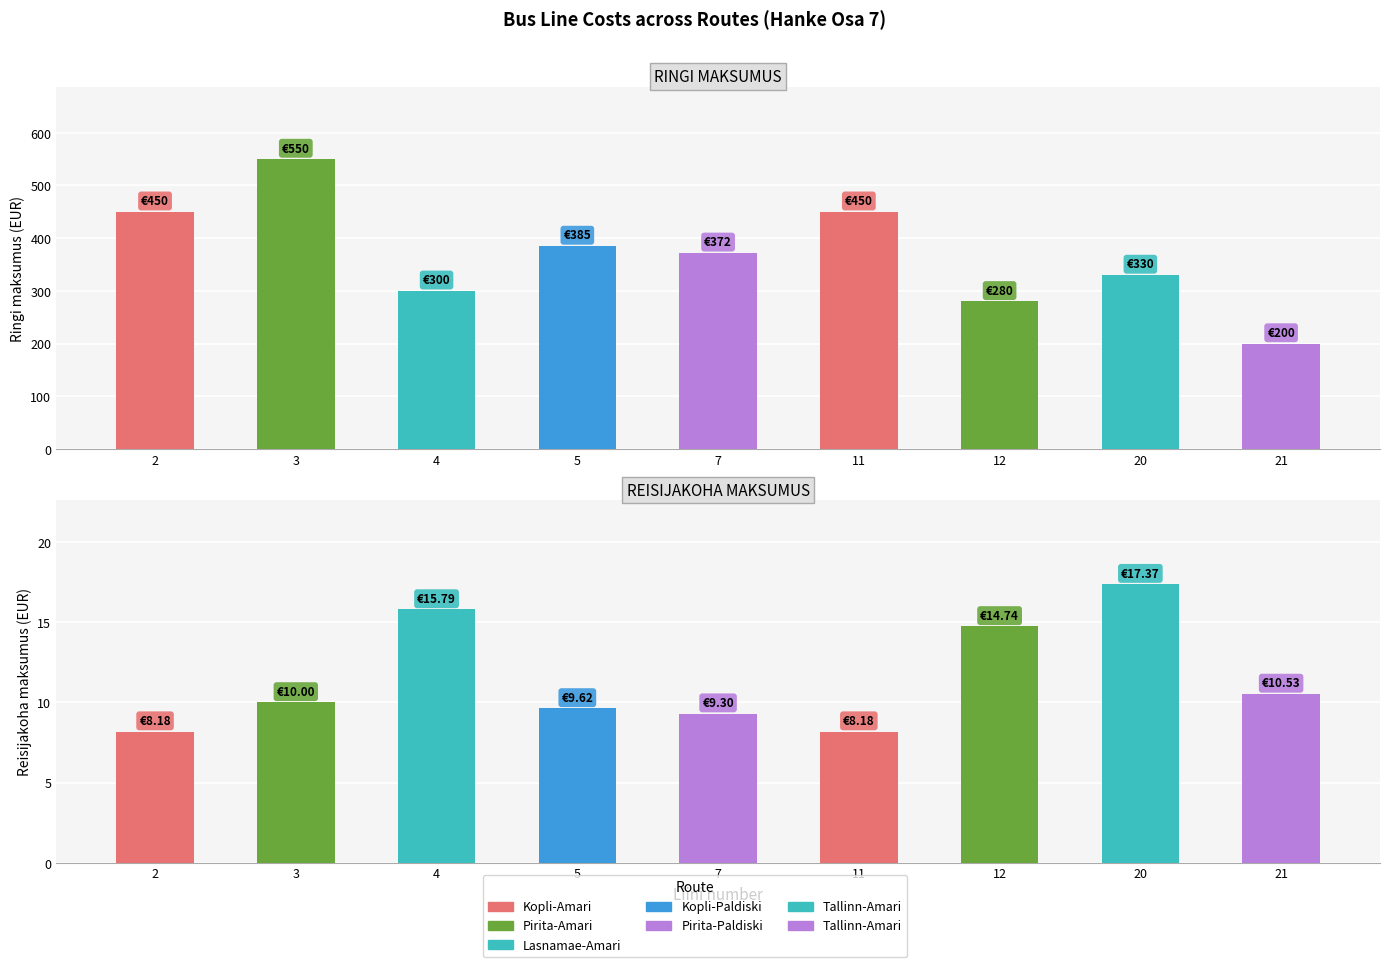

What is the value of the Reisijakoha maksumus bar at the 1st from the left?

8.2